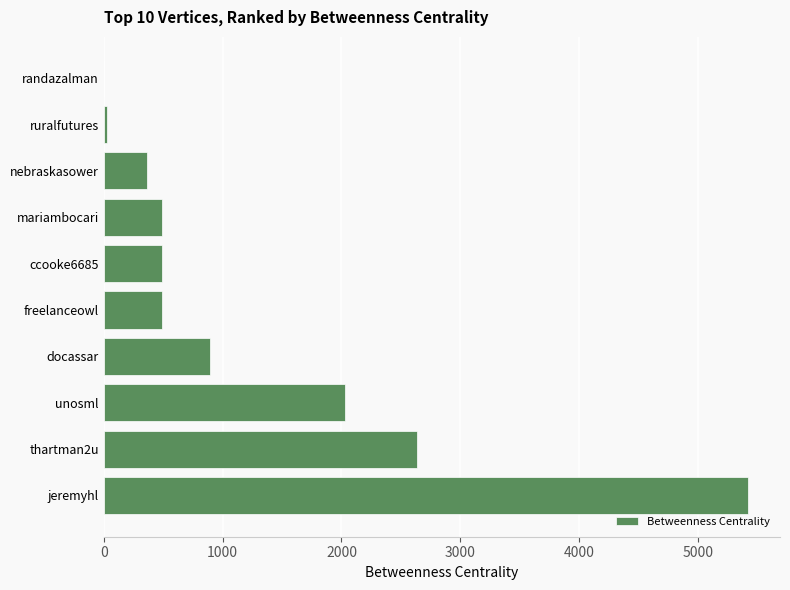

Approximately how many times larger is the value at docassar compared to unosml?

0.4